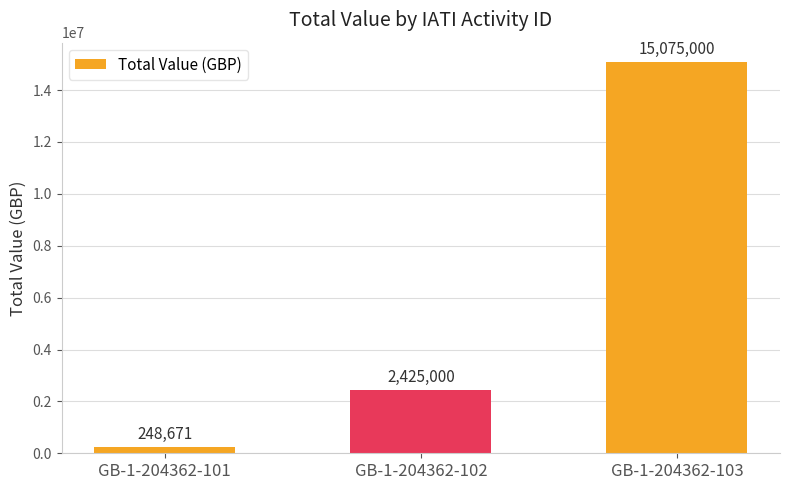

The chart shows a value of 2425000 at GB-1-204362-102. True or false?

True